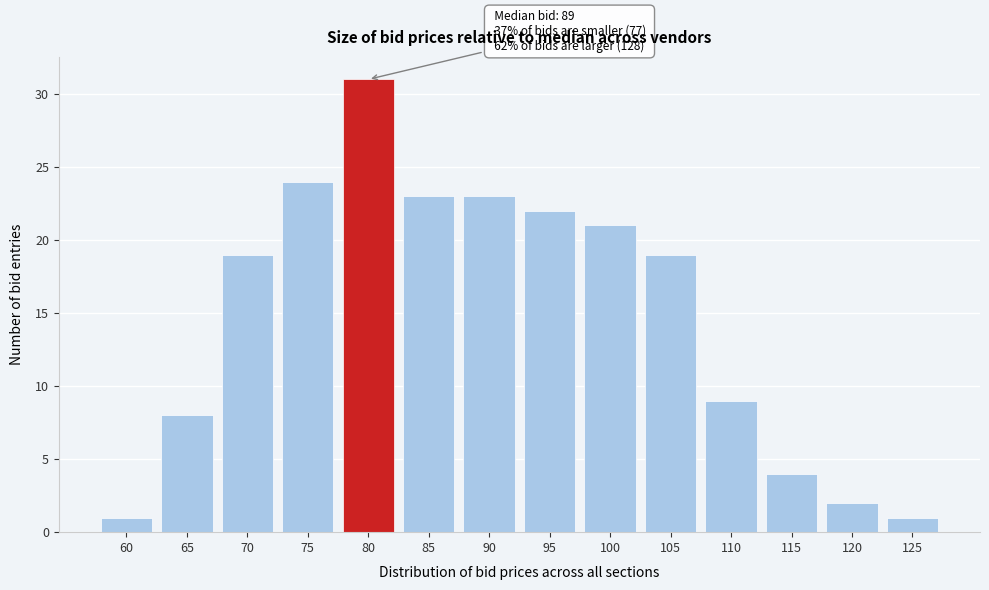

Reading left to right, list all the values displayed in this chart.

60=1	65=8	70=19	75=24	80=31	85=23	90=23	95=22	100=21	105=19	110=9	115=4	120=2	125=1